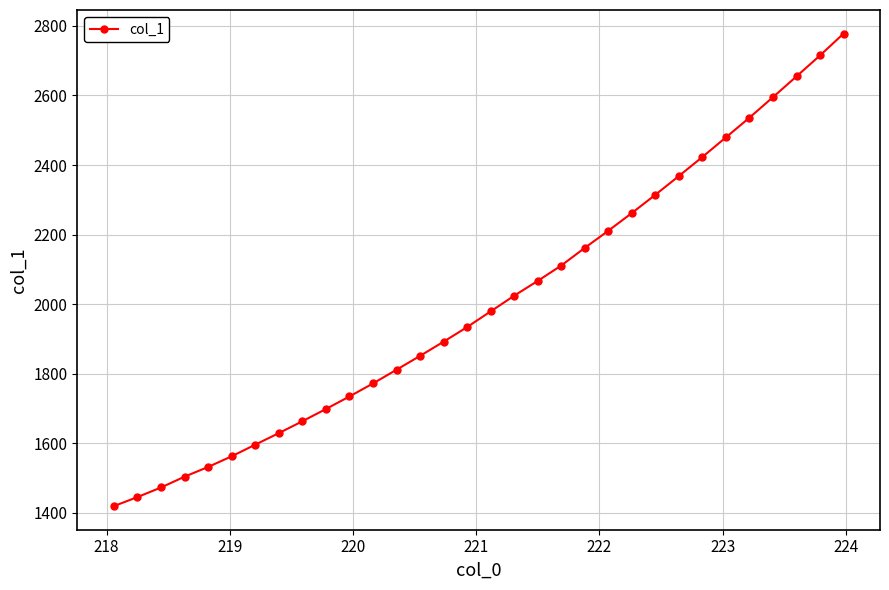

What is the maximum value shown in the chart?

2778.0